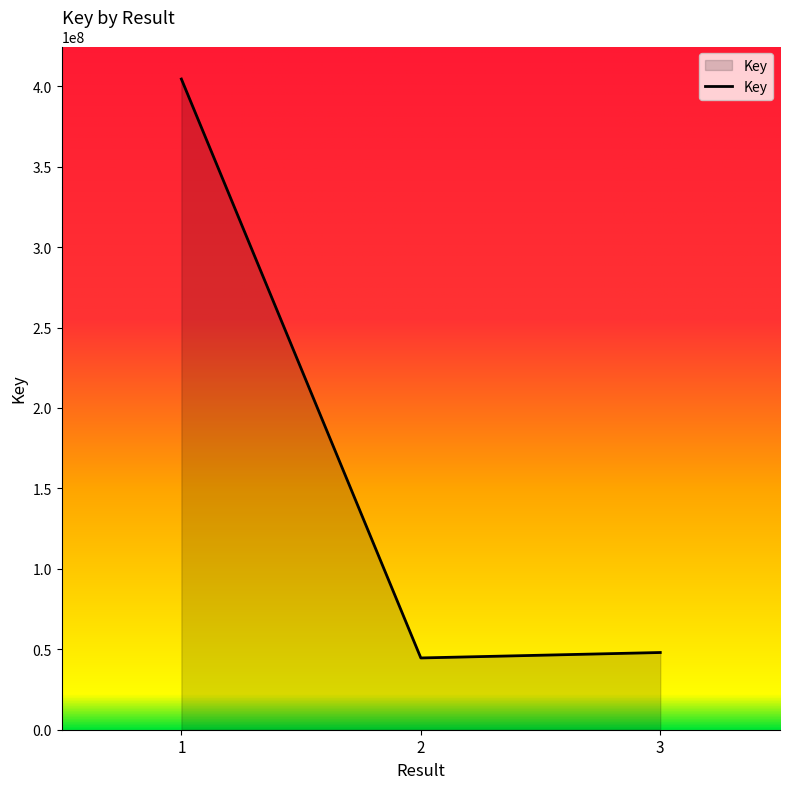

The value at 1 is 404471373. True or false?

True